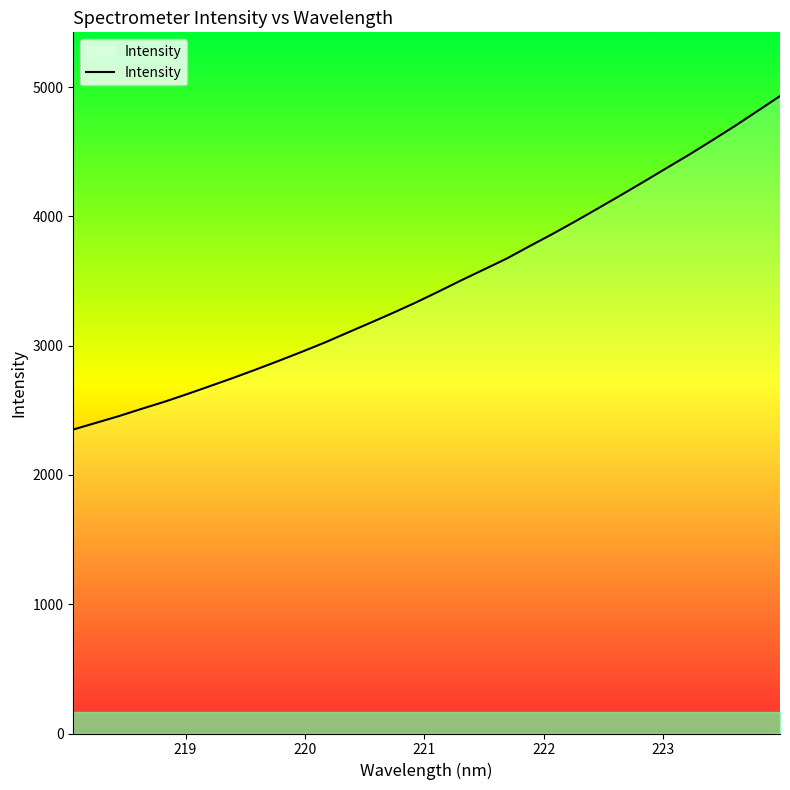

What is the difference between the maximum and minimum values?

2578.9